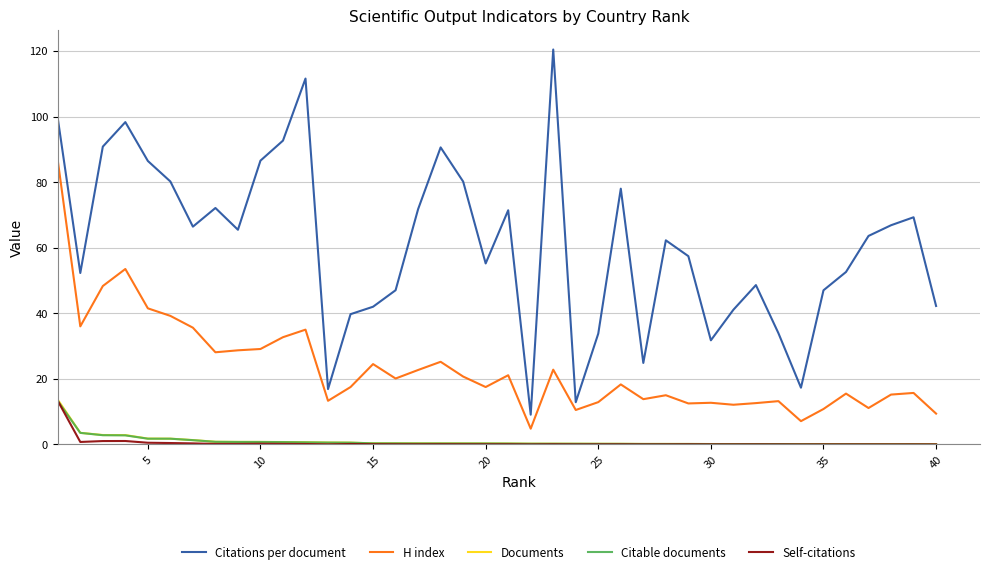

Does the chart have visible grid lines?

Yes